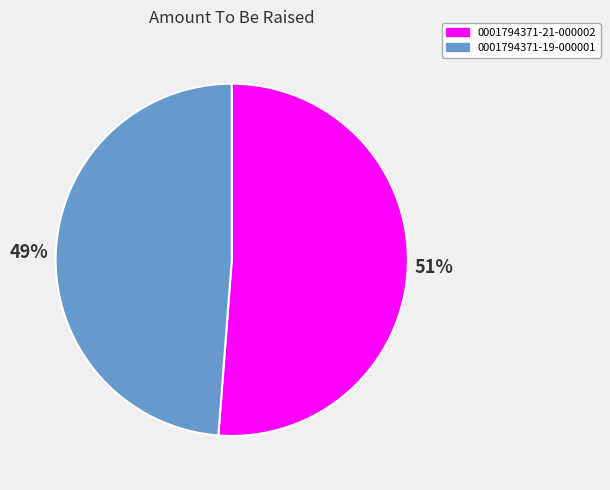

True or false: 0001794371-19-000001 accounts for 63% of the total.

False